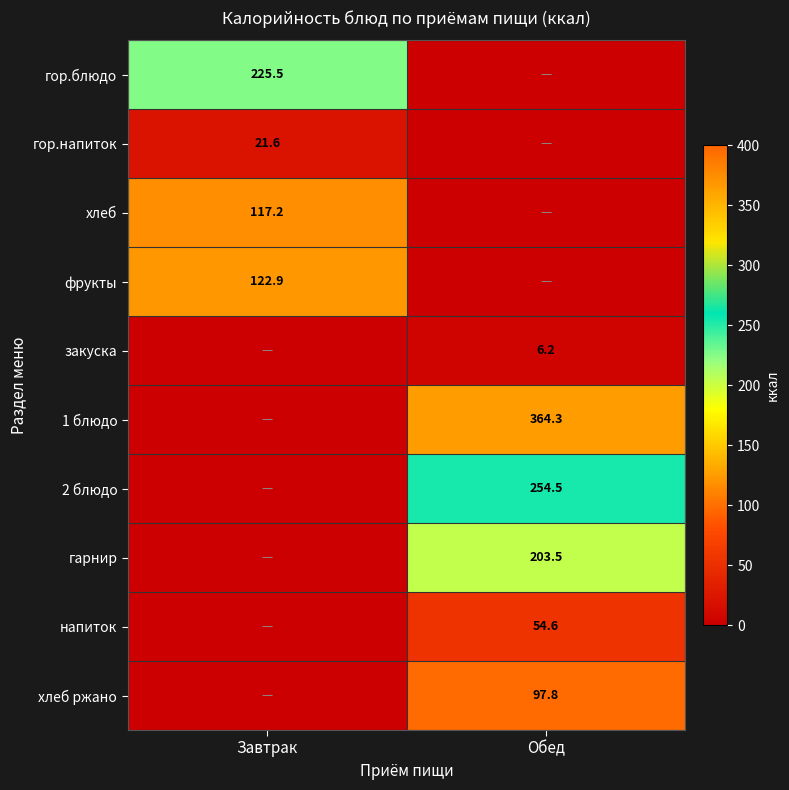

At which category does the chart reach its minimum across all series?

Обед